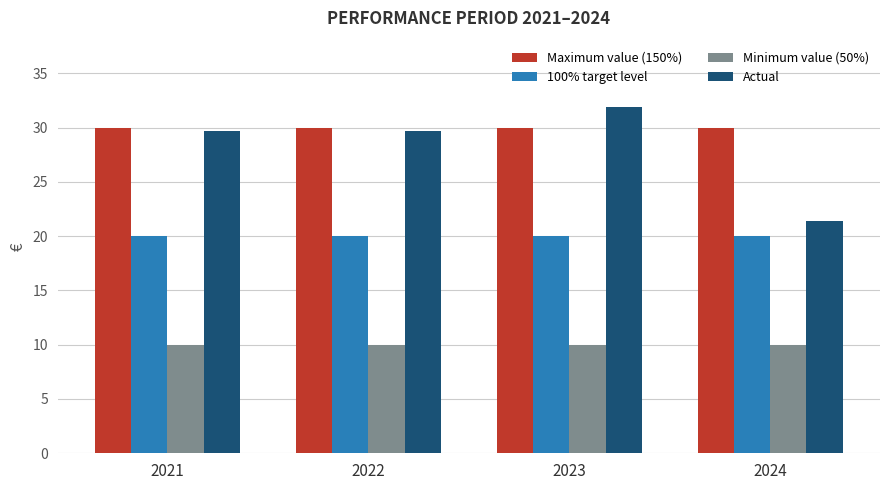

At 2022, list the series in order from largest to smallest.

Maximum value (150%), Actual, 100% target level, Minimum value (50%)